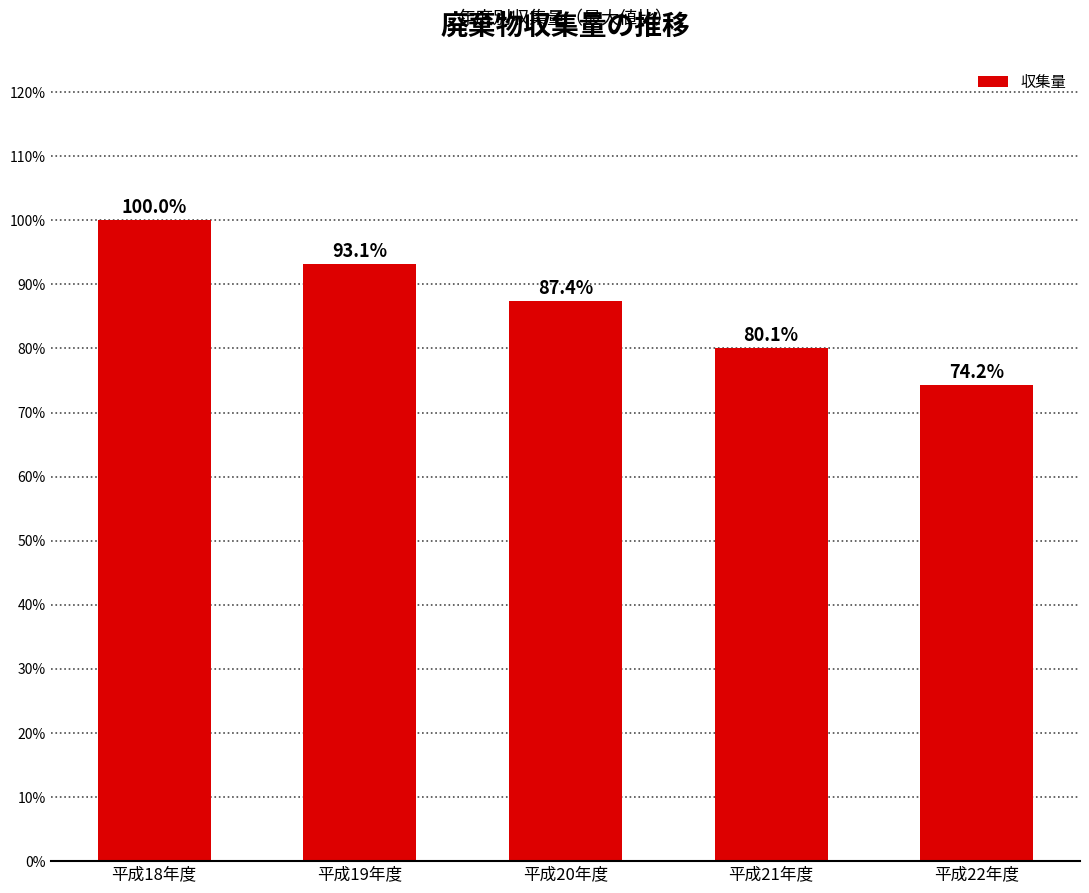

What position from the left is 平成20年度?

3